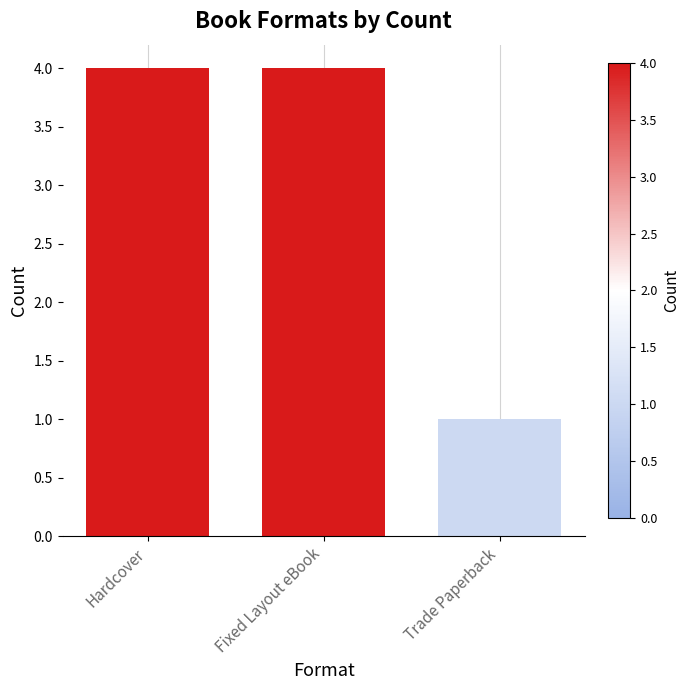

What is the sum of all values?

9